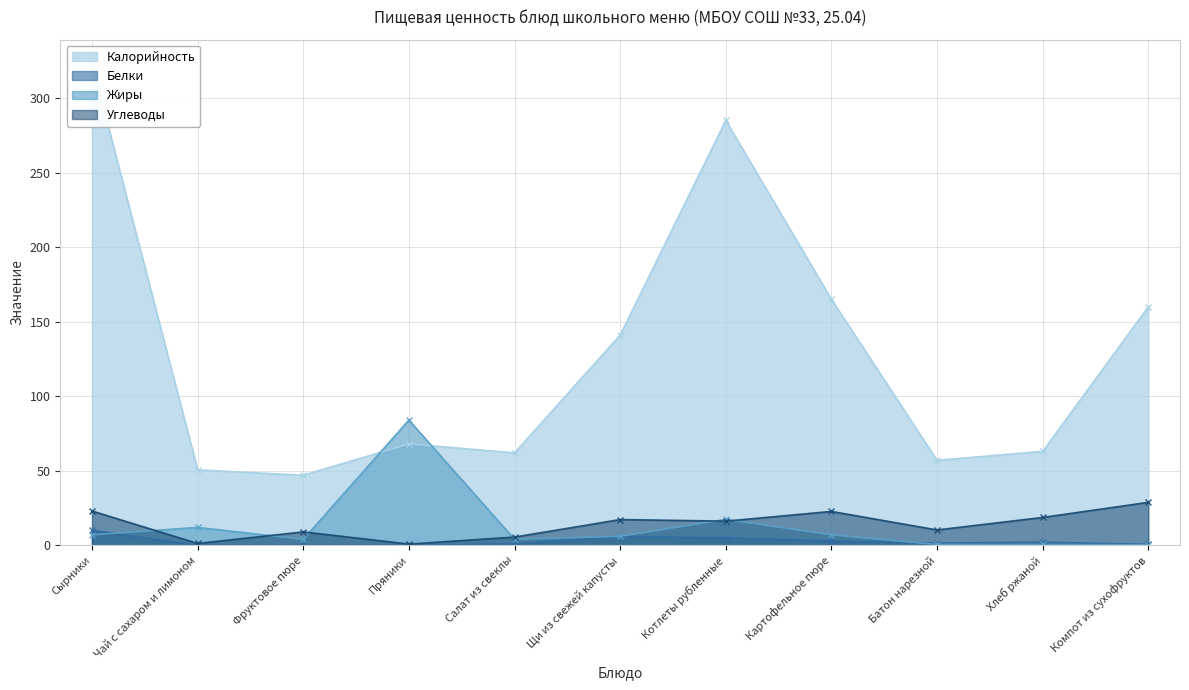

True or false: Калорийность has a value of 503.1 at Сырники.

False